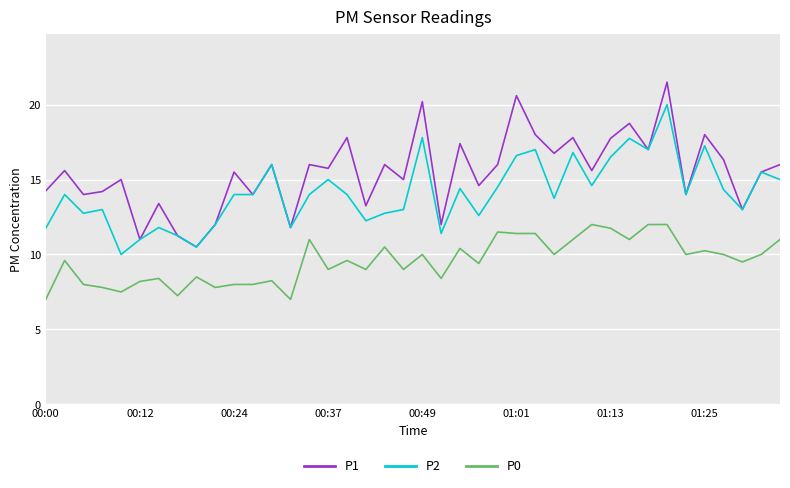

List the series in order of their overall mean, highest first.

P1, P2, P0